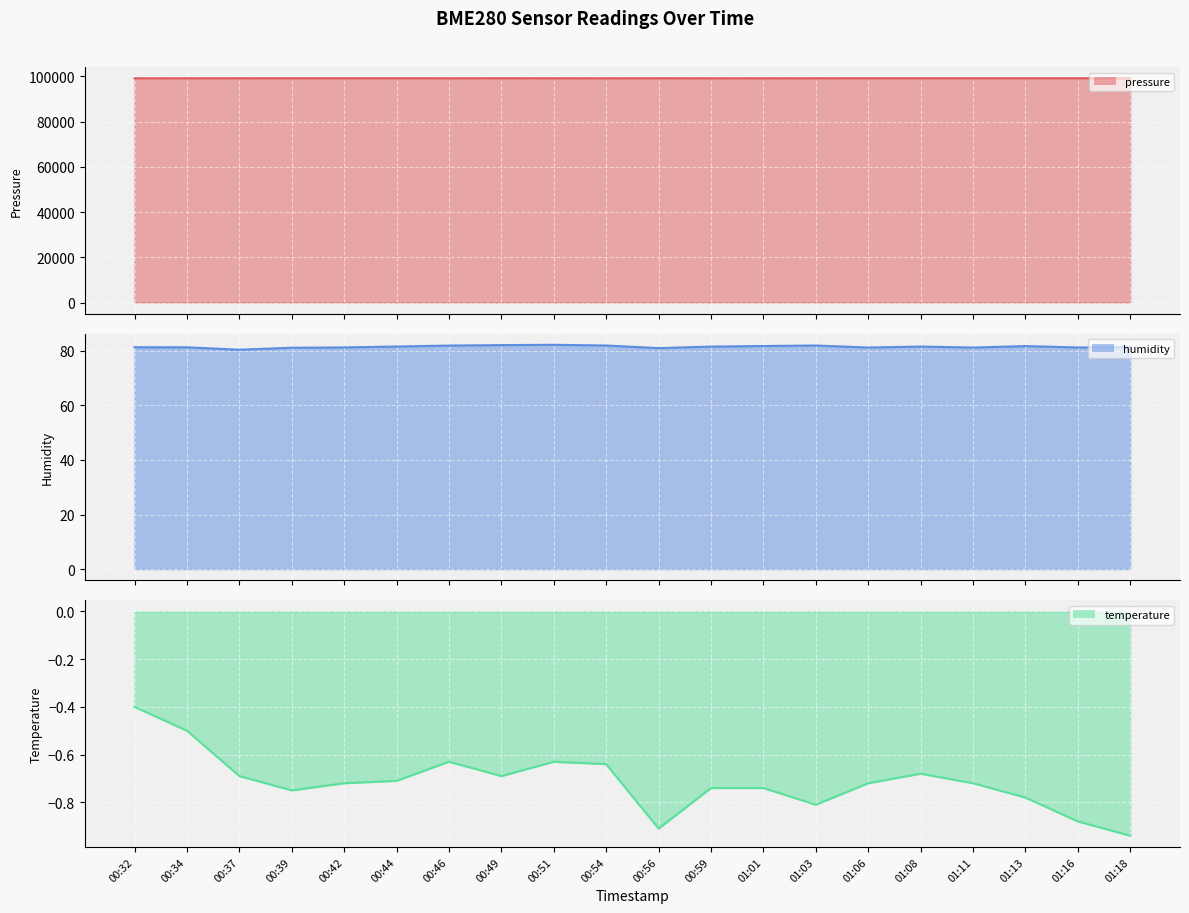

Reading left to right, list all the values displayed in this chart.

pressure (line): 99188.7	99187.9	99196.6	99202.7	99202.6	99204.3	99190.6	99197.5	99193.2	99186.3	99196.8	99183.8	99188.9	99192.4	99200.1	99204.3	99202.6	99202.7	99201.0	99198.5
humidity (line): 81.2	81.2	80.3	81.1	81.2	81.5	81.9	82.0	82.1	81.9	80.9	81.5	81.7	81.9	81.1	81.5	81.1	81.7	81.2	81.3
temperature (line): -0.4	-0.5	-0.7	-0.8	-0.7	-0.7	-0.6	-0.7	-0.6	-0.6	-0.9	-0.7	-0.7	-0.8	-0.7	-0.7	-0.7	-0.8	-0.9	-0.9